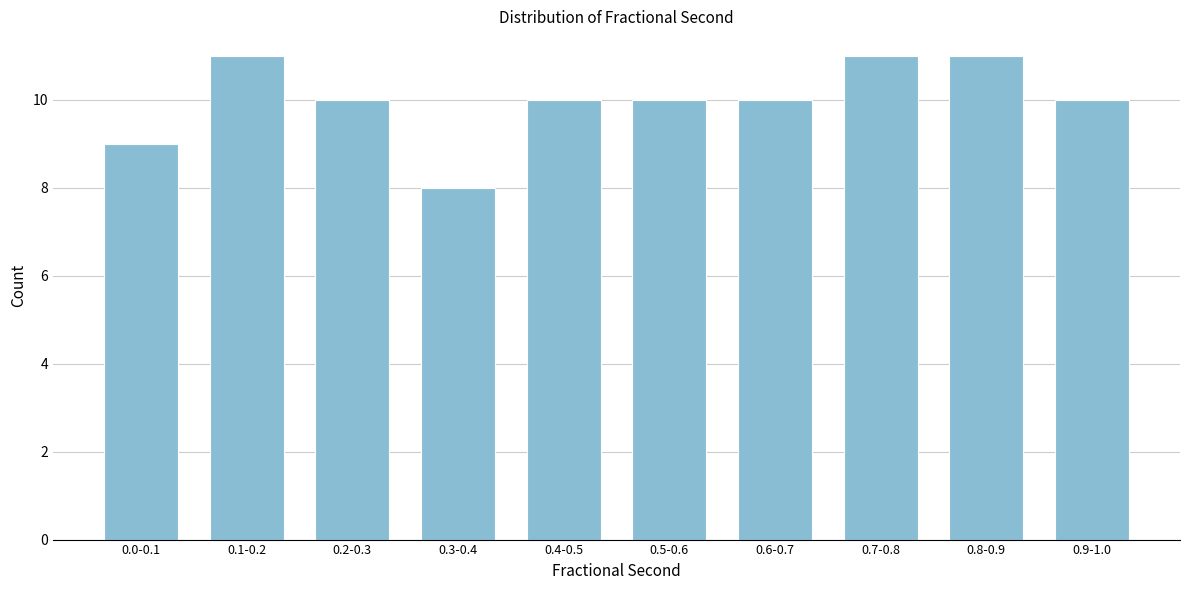

Reading left to right, list all the values displayed in this chart.

0.0-0.1=9	0.1-0.2=11	0.2-0.3=10	0.3-0.4=8	0.4-0.5=10	0.5-0.6=10	0.6-0.7=10	0.7-0.8=11	0.8-0.9=11	0.9-1.0=10